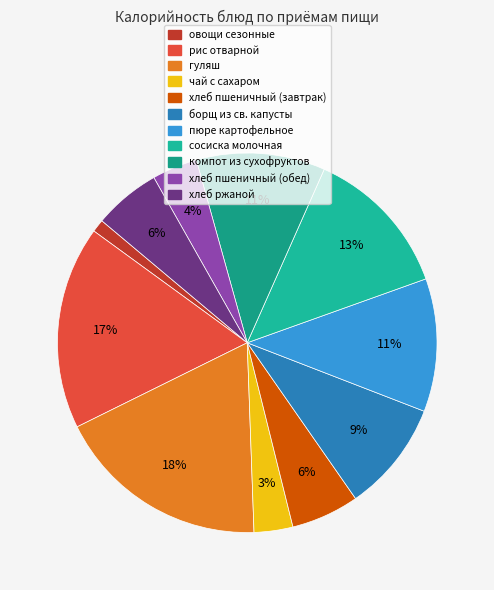

Which slice is the smallest?

овощи сезонные